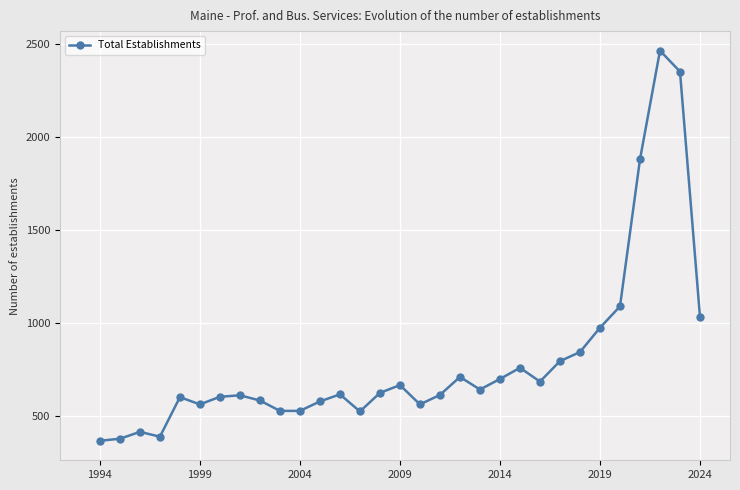

What is the value of the 17th point from the left?

560